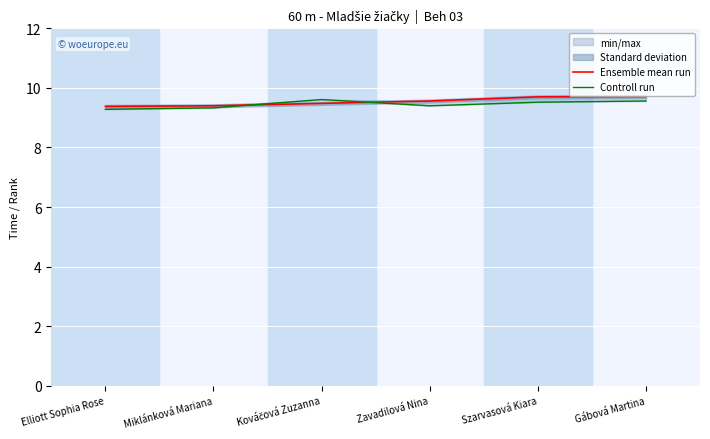

Between which two adjacent categories do Ensemble mean run and Controll run first intersect?

Miklánková Mariana and Kováčová Zuzanna